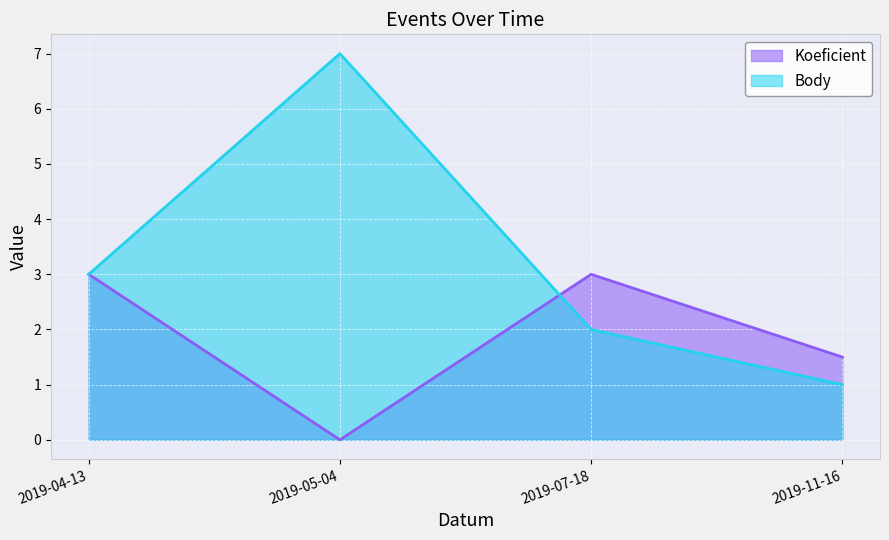

Rank the categories by Koeficient value from highest to lowest.

2019-04-13, 2019-07-18, 2019-11-16, 2019-05-04